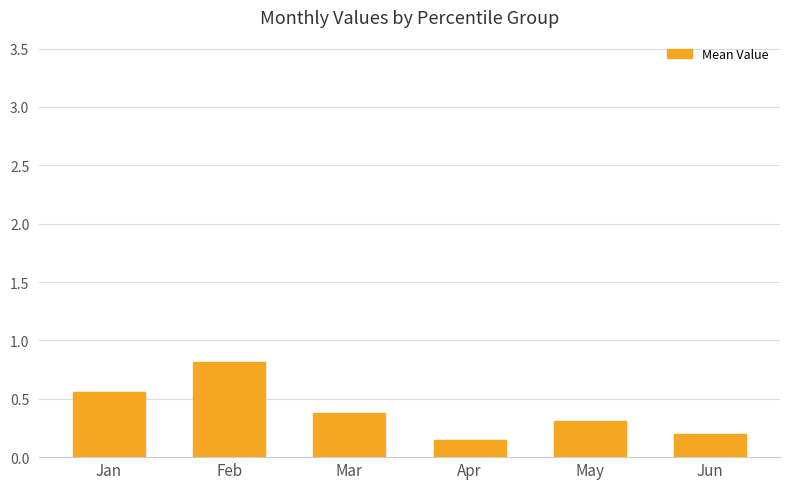

What is the change in value from Jan to Apr?

-0.4